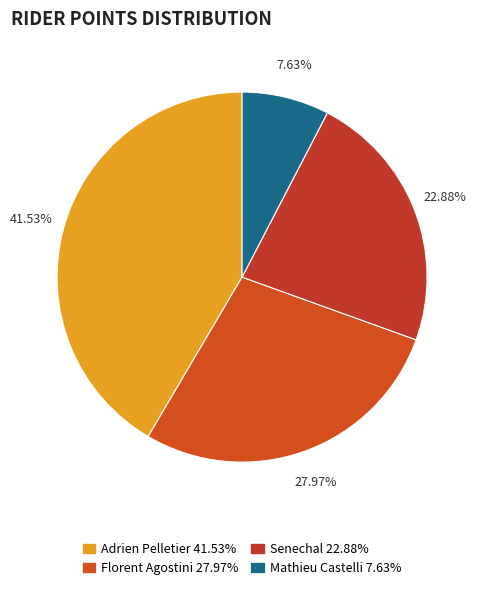

Does any single category account for the majority?

No